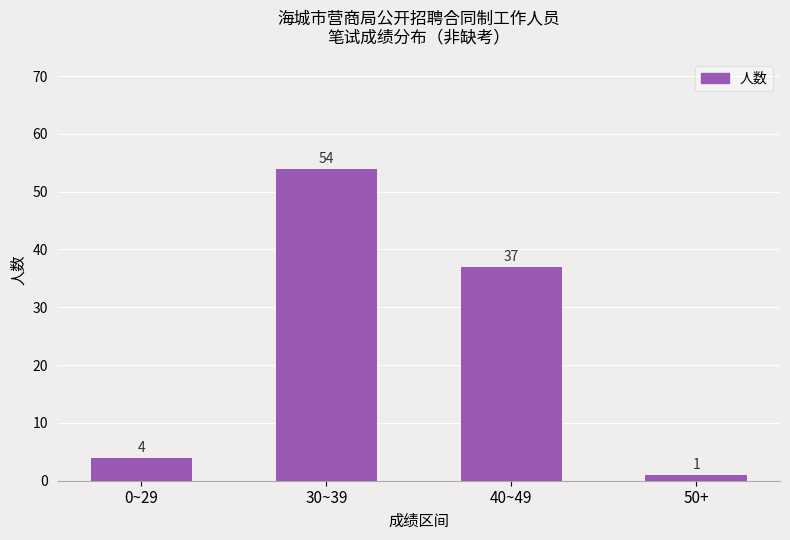

Reading left to right, what are all the values shown in this chart?

4	54	37	1